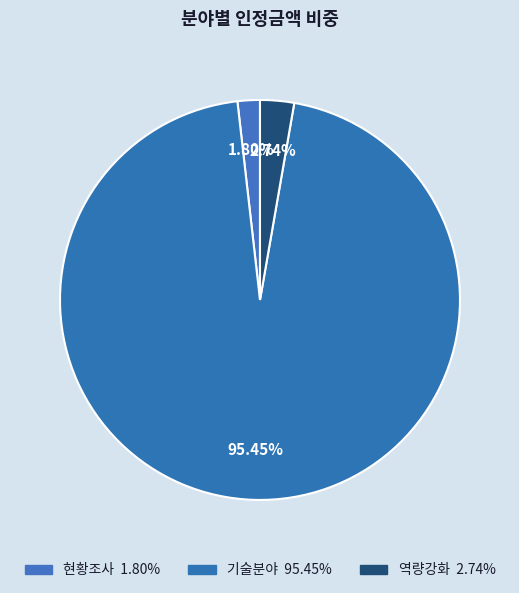

Which has a higher value, 역량강화 or 현황조사?

역량강화